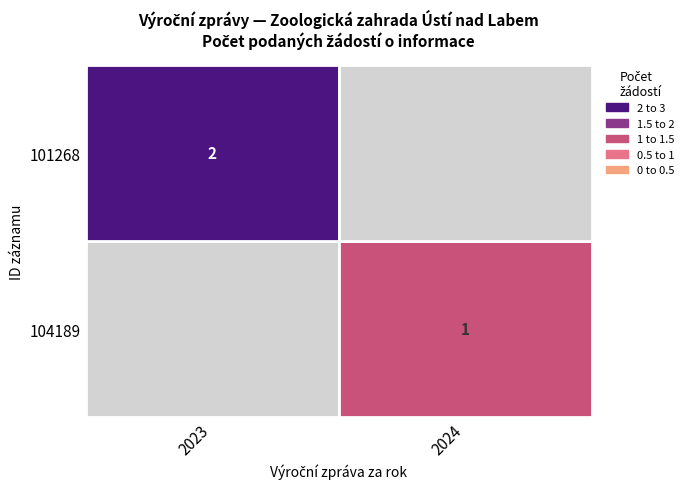

List the labels in order of 101268 value, smallest first.

1, 0